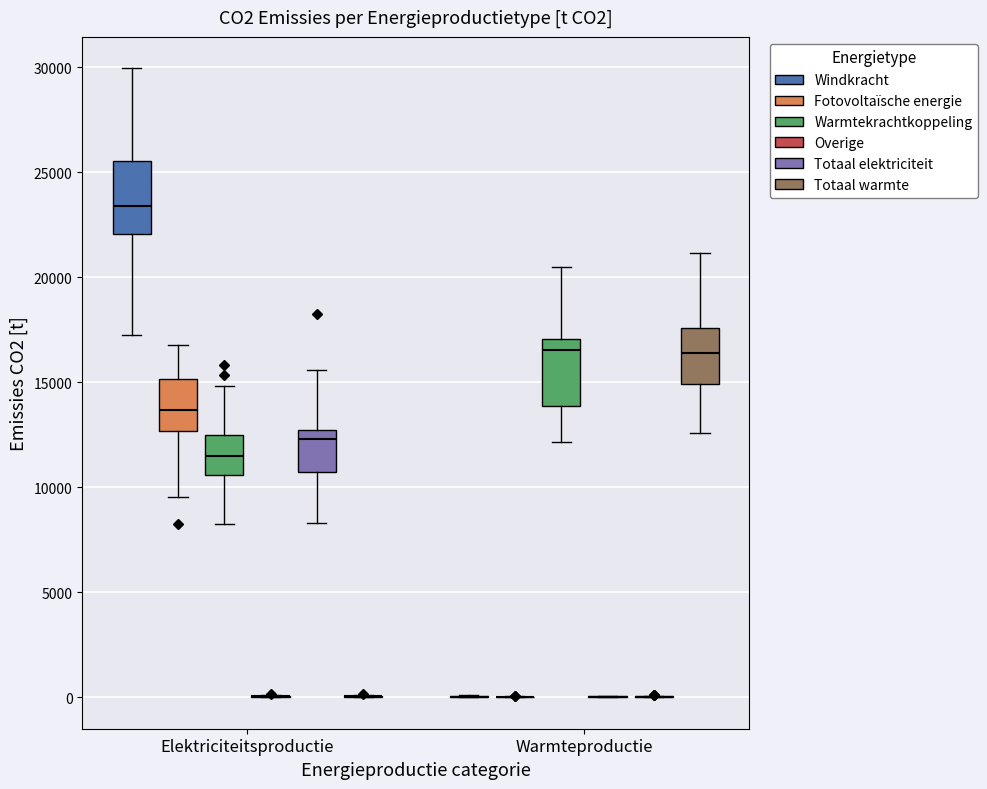

Where is the lower edge of the box for Elektriciteitsproductie (Fotovoltaïsche energie) on the y-axis? The values are not printed on the chart, so give them approximately, as read against the axis.

12500